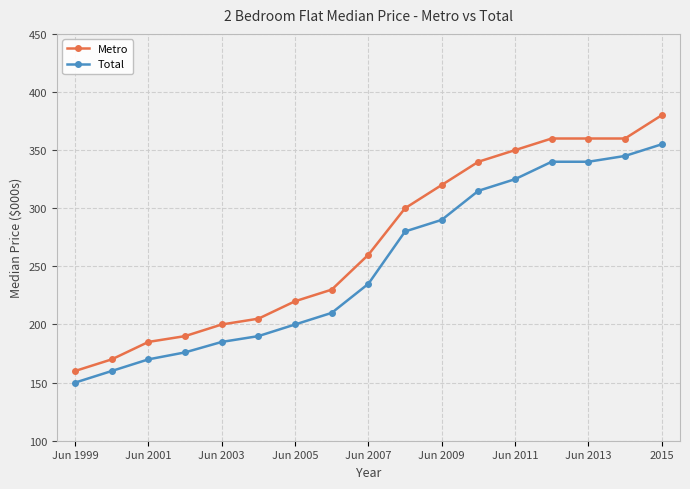

What is the average value of the Metro series?

270